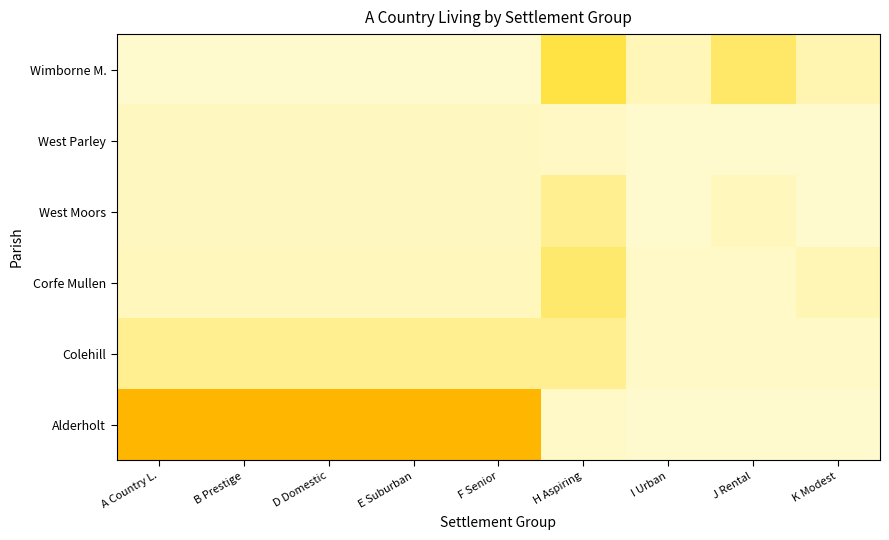

At which category is the sum across all series the highest?

A Country L.